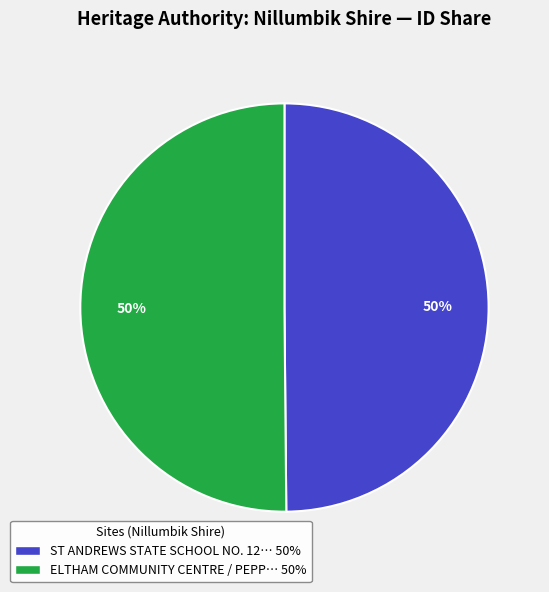

To the nearest percent, what is the combined percentage of ST ANDREWS STATE SCHOOL NO. 12… 50% and ELTHAM COMMUNITY CENTRE / PEPP… 50%?

100%